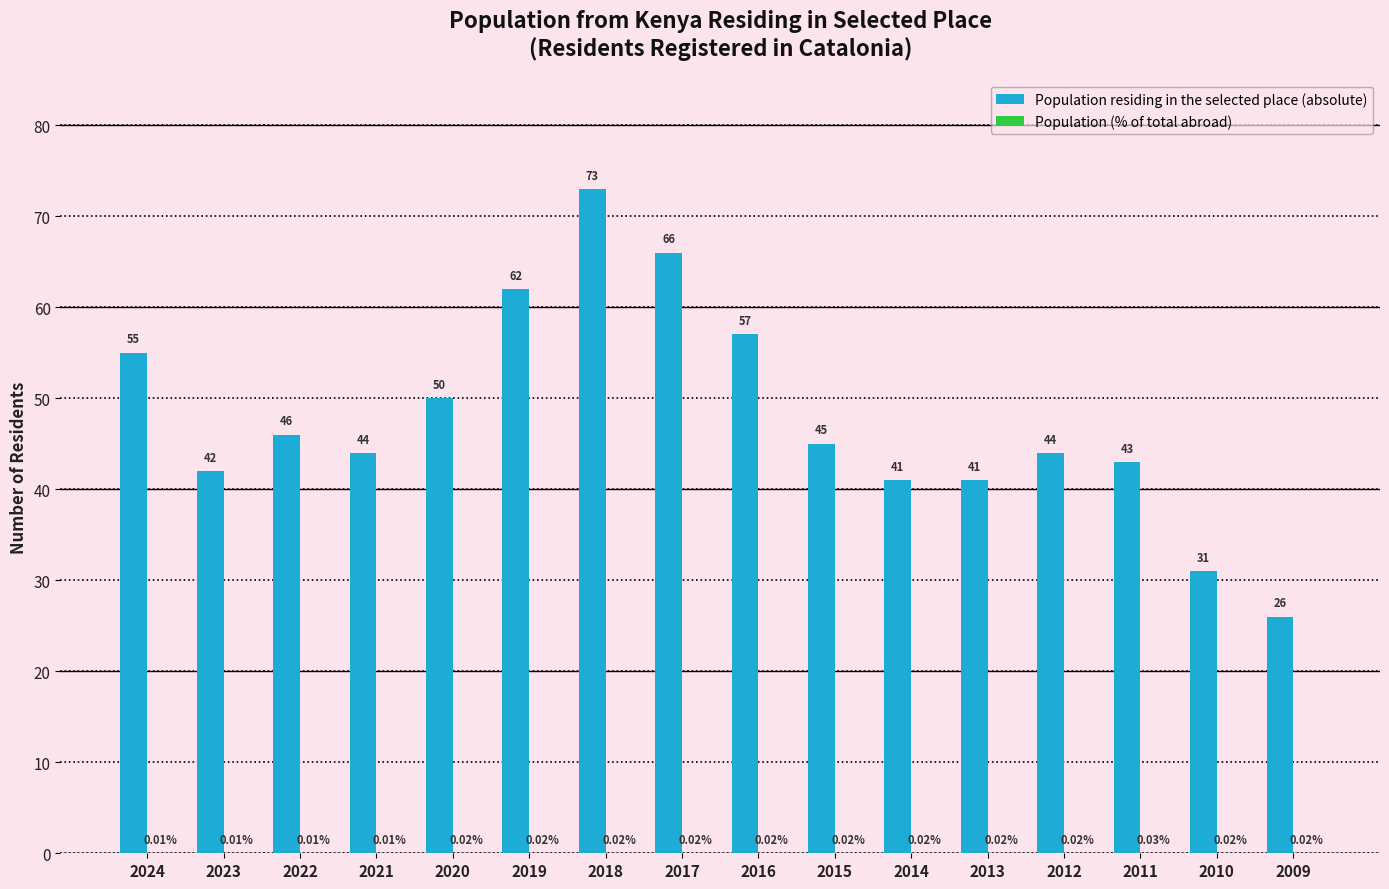

What is the total value across all series at 2014?

41.0